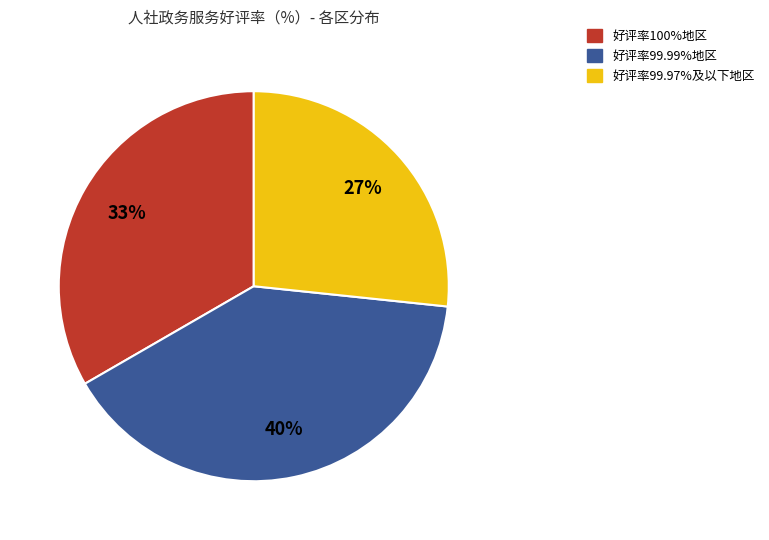

Is there a majority slice in this chart?

No